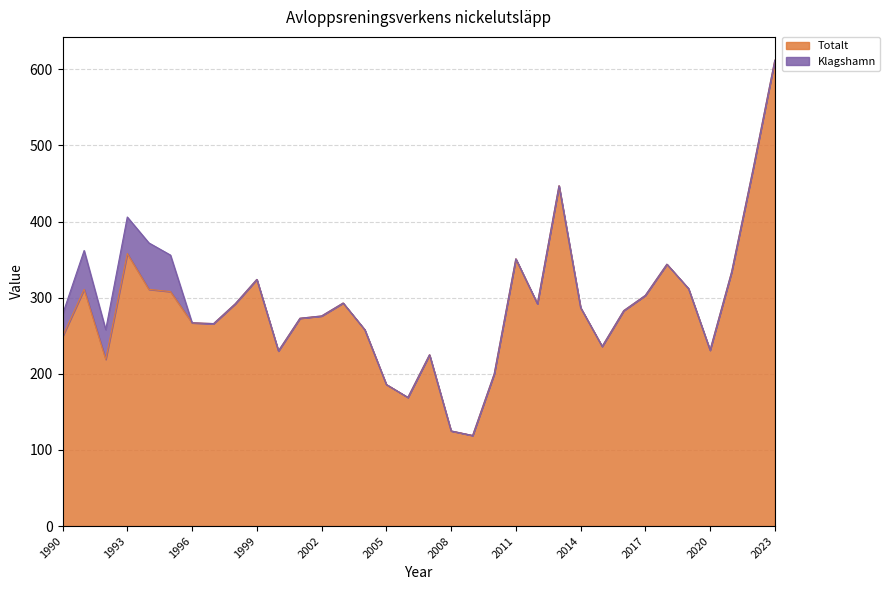

How many lines are shown in the chart?

2